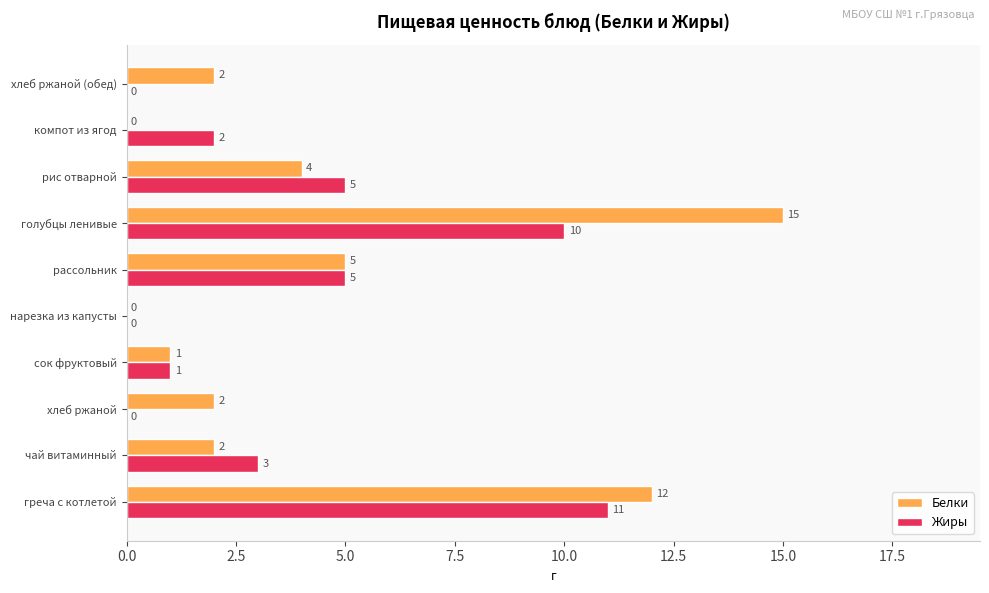

At which category is the sum across all series the highest?

голубцы ленивые